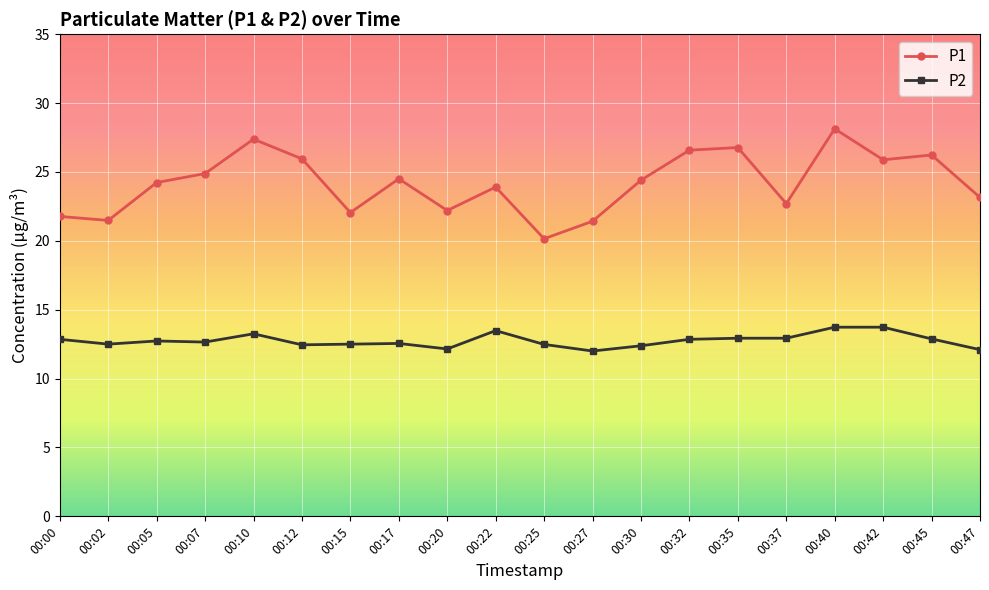

Where is the first local maximum for P1?

00:10